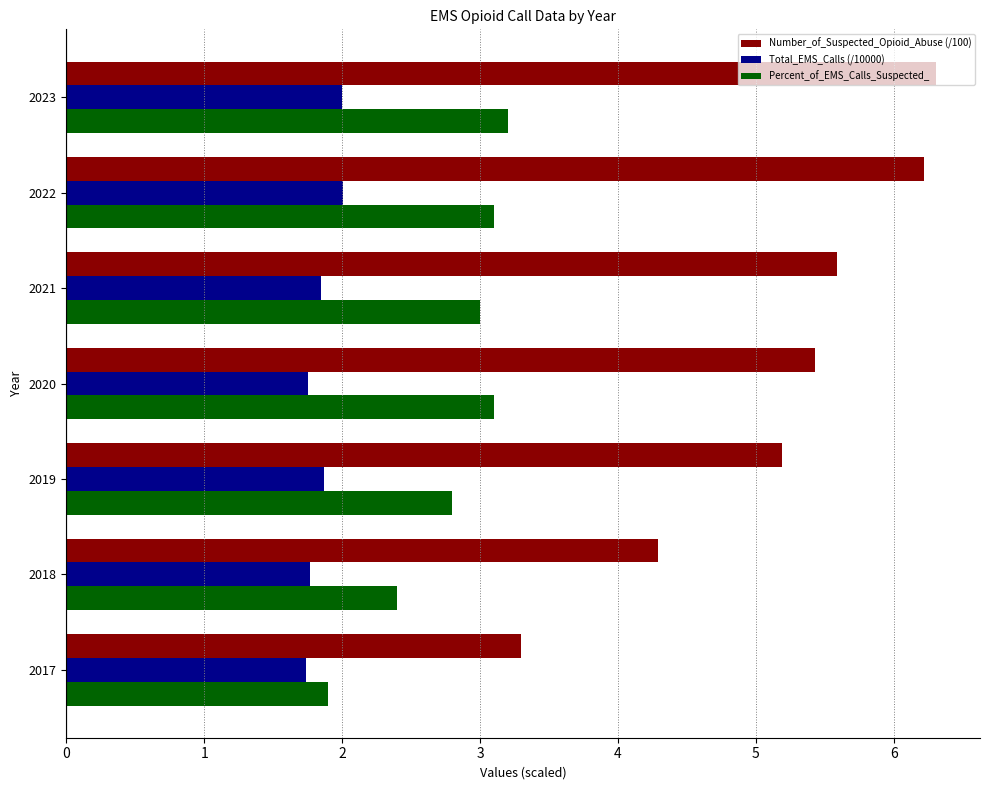

What is the minimum value shown in the chart?

1.7